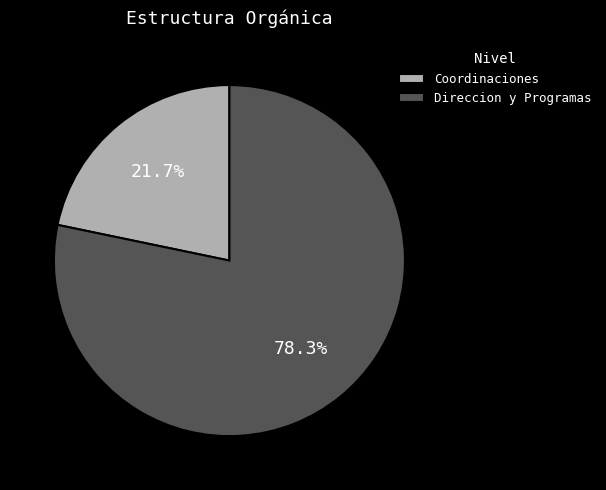

Combined, do Direccion y Programas and Coordinaciones account for over 50%?

Yes